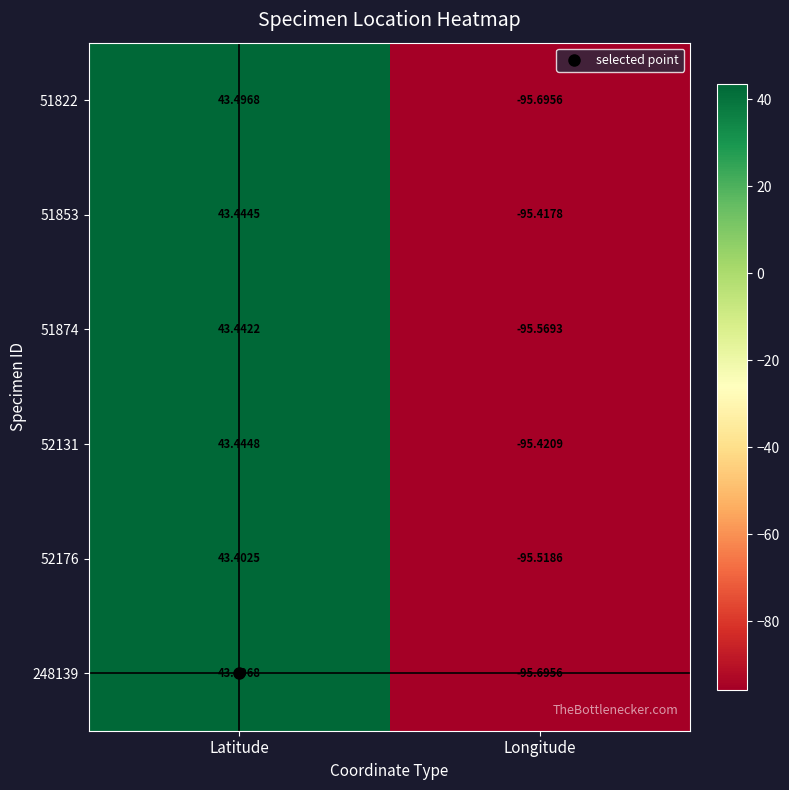

Rank the categories by 51822 value from highest to lowest.

Latitude, Longitude